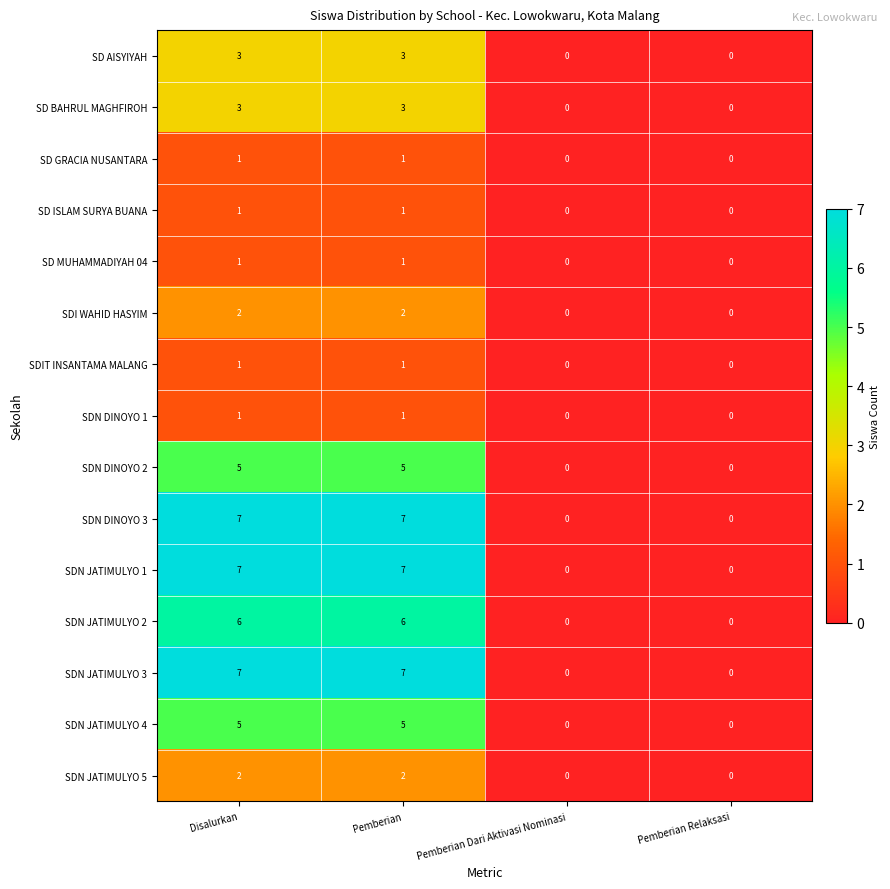

What is the maximum value shown in the chart?

7